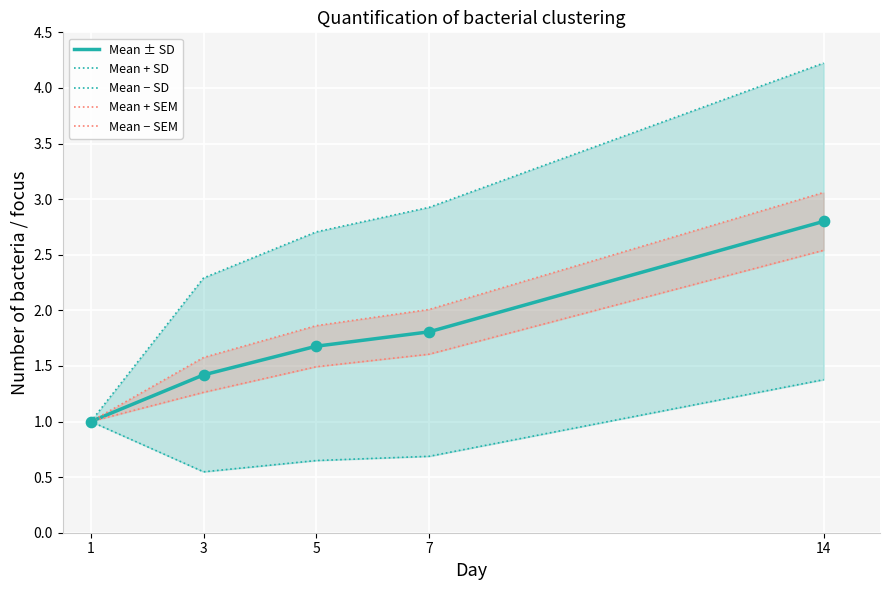

Which series has the widest spread of Y values?

Mean + SD